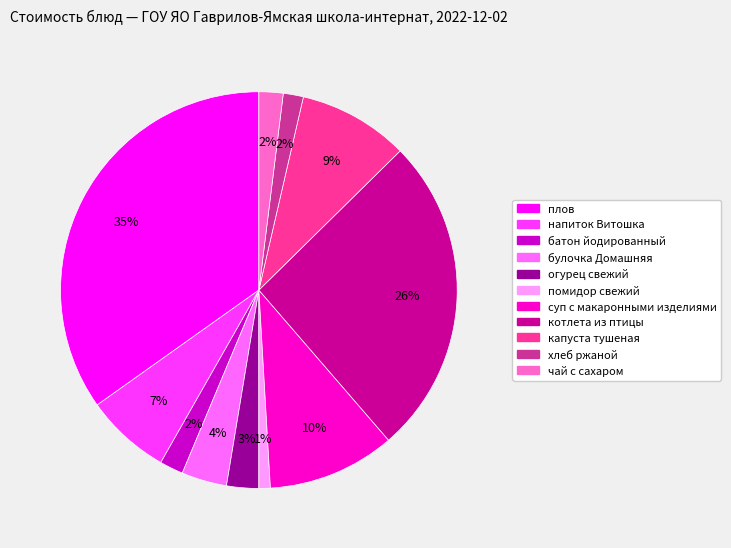

Is котлета из птицы the majority of the pie?

No